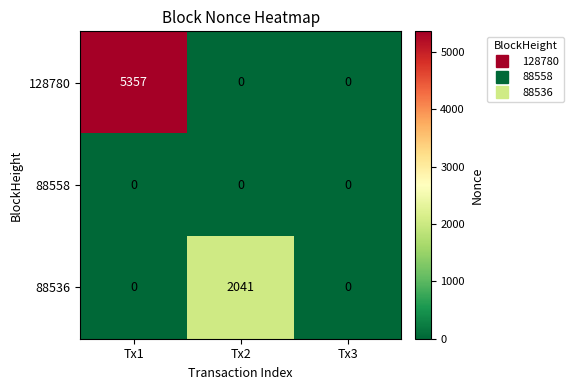

List the series in order of their overall mean, lowest first.

88558, 88536, 128780